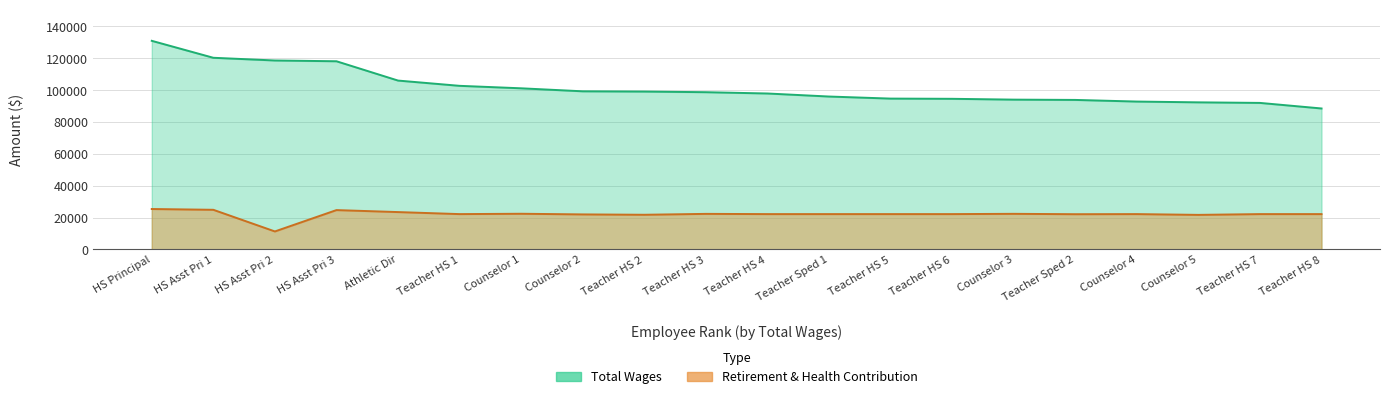

What is the sum of the Total Wages values at Teacher HS 6 and Teacher HS 2?

193582